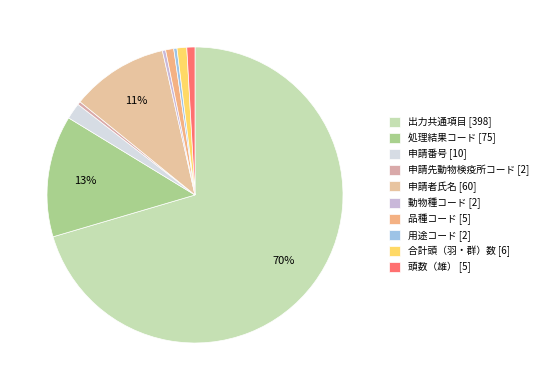

To the nearest percent, what is the combined percentage of 申請者氏名 and 申請先動物検疫所コード?

11%